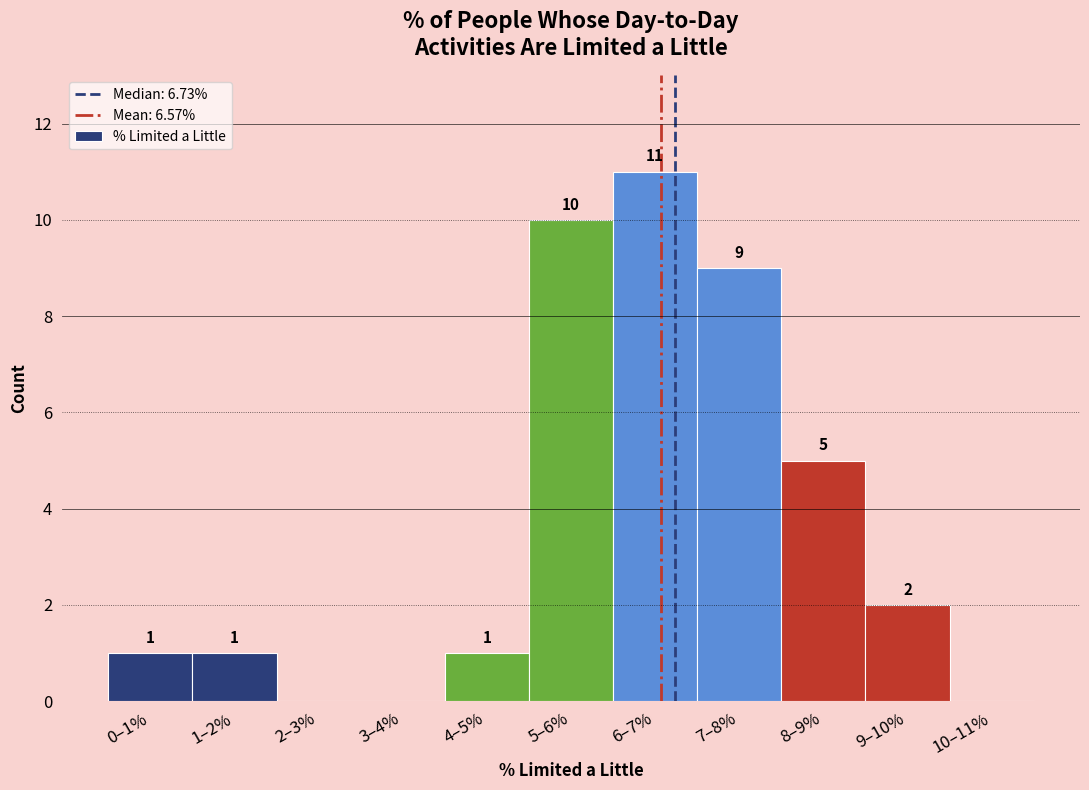

Reading right to left, extract all data points from this chart.

10–11%=0	9–10%=2	8–9%=5	7–8%=9	6–7%=11	5–6%=10	4–5%=1	3–4%=0	2–3%=0	1–2%=1	0–1%=1